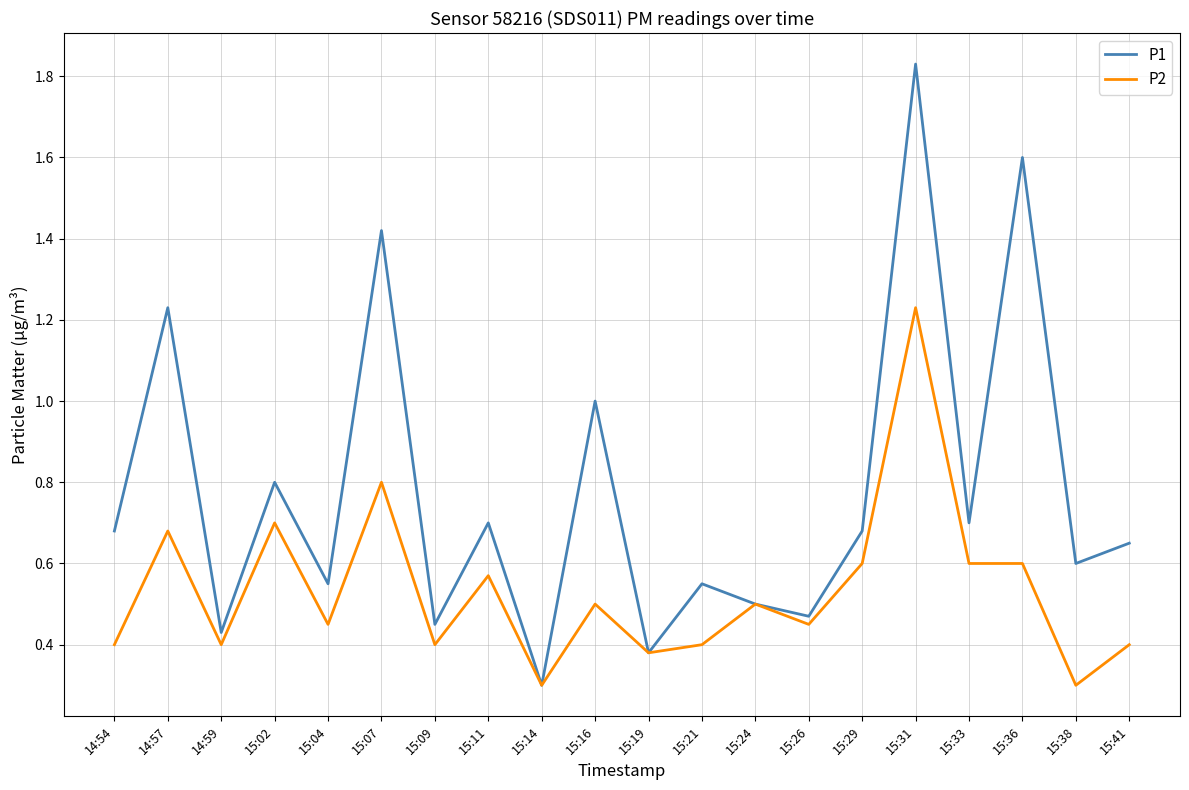

List the series in order of their peak value, lowest first.

P2, P1